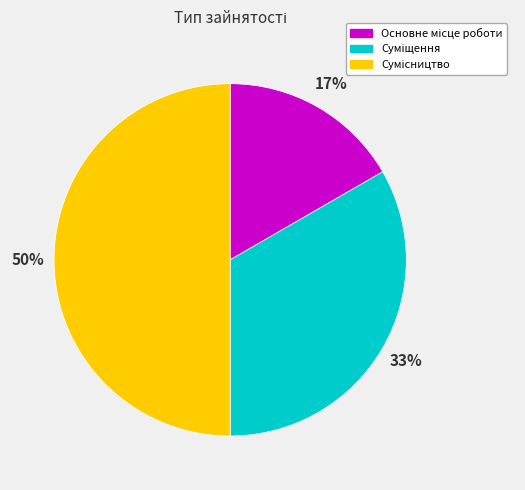

To the nearest percent, what is the difference between the largest and smallest slice percentages?

33%